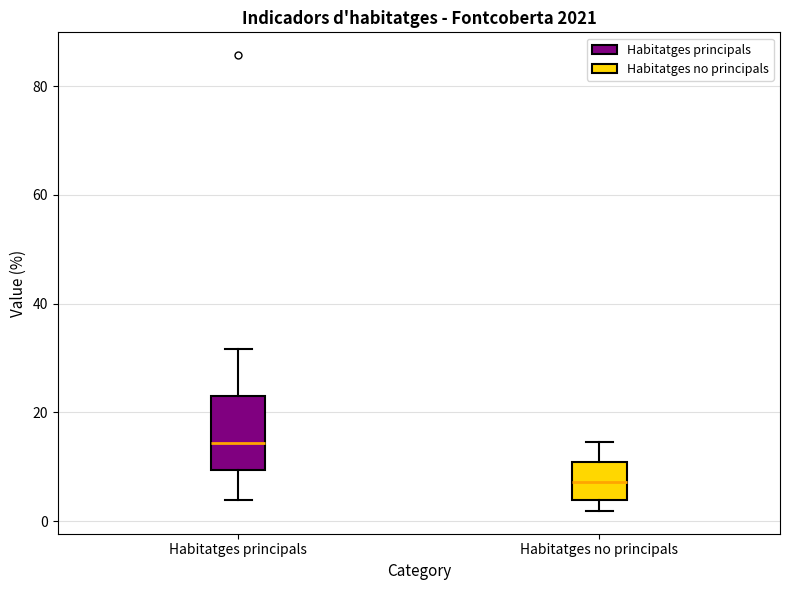

Which box is the tallest, from its lower edge to its upper edge?

Habitatges principals